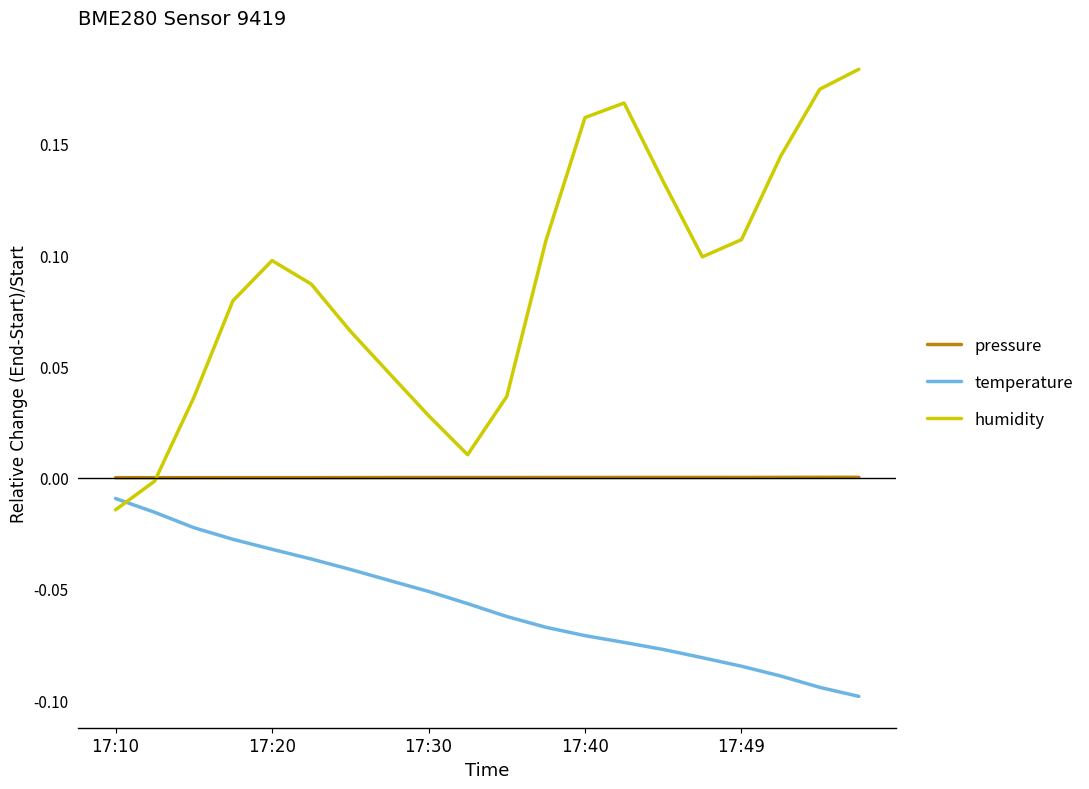

Which series has the largest range (max minus min)?

humidity